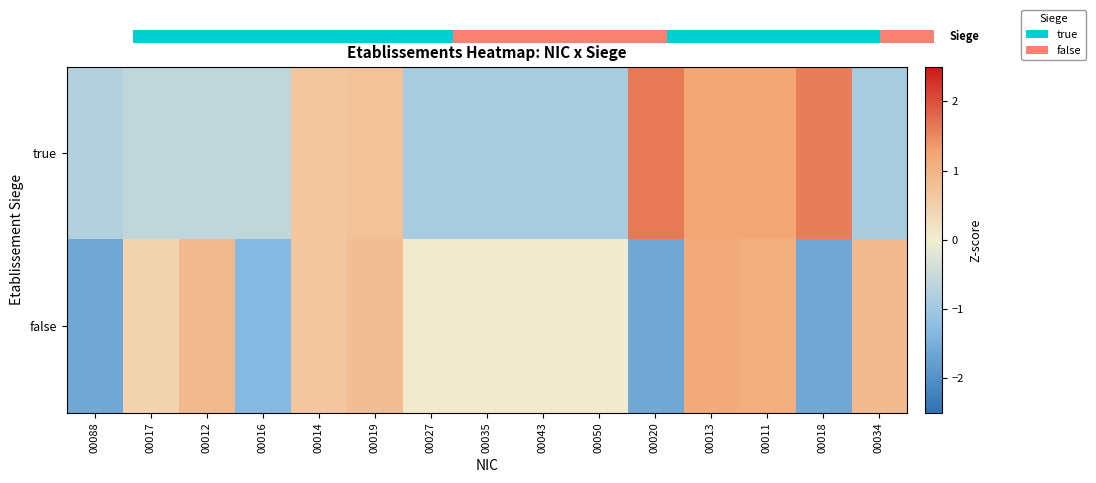

How many data points does each series have?

15